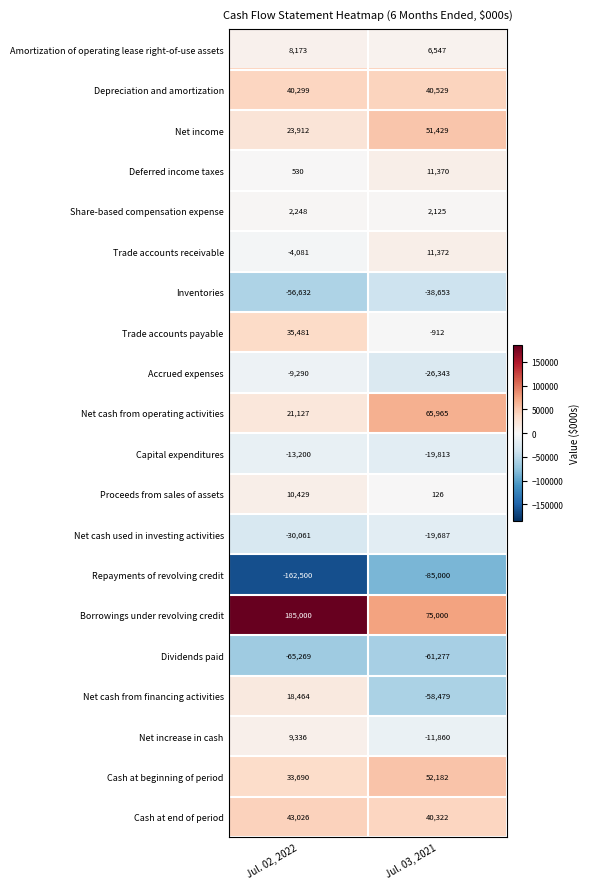

Which series has the largest total across all categories?

Borrowings under revolving credit